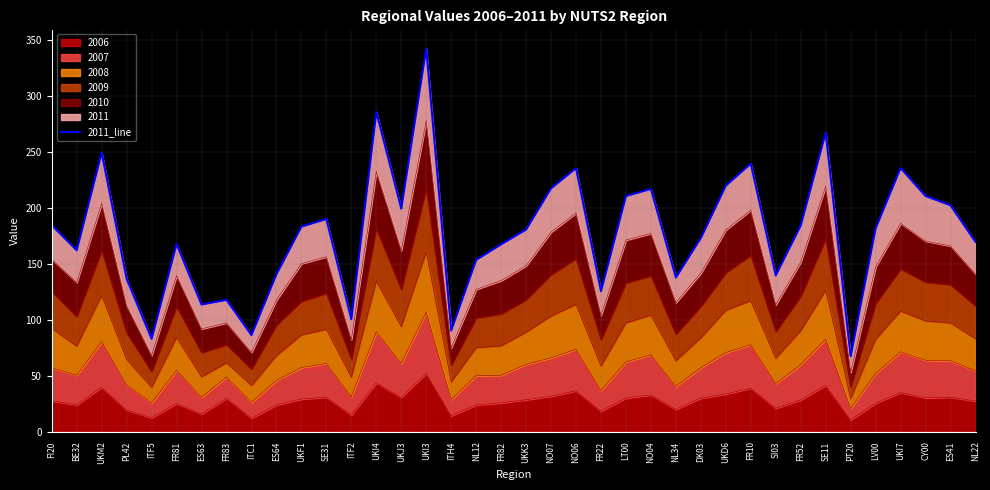

What is the value of the 24th point from the left?

210.4